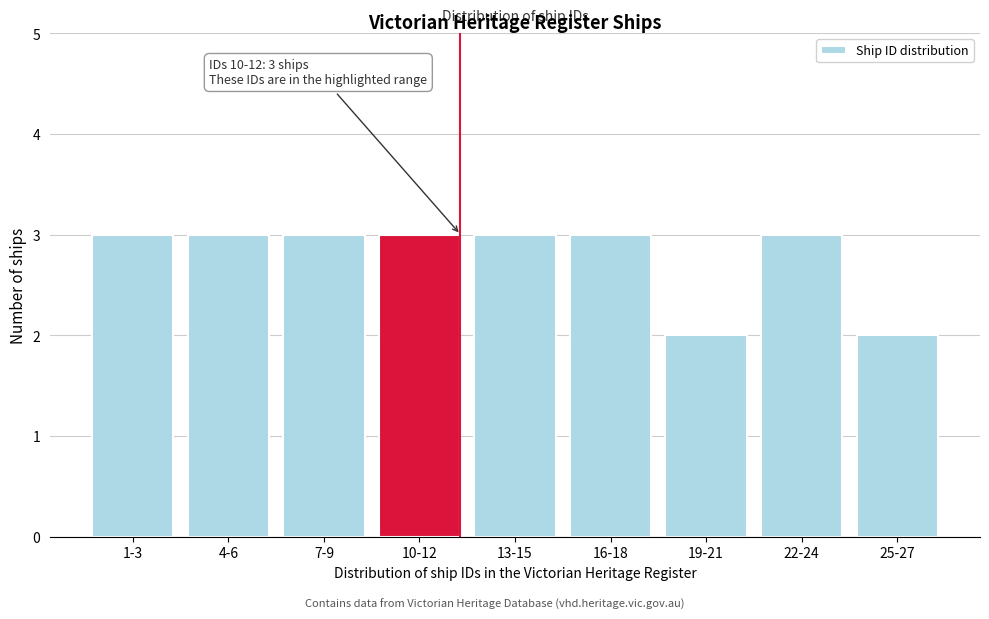

Reading left to right, extract all data points from this chart.

1-3=3	4-6=3	7-9=3	10-12=3	13-15=3	16-18=3	19-21=2	22-24=3	25-27=2